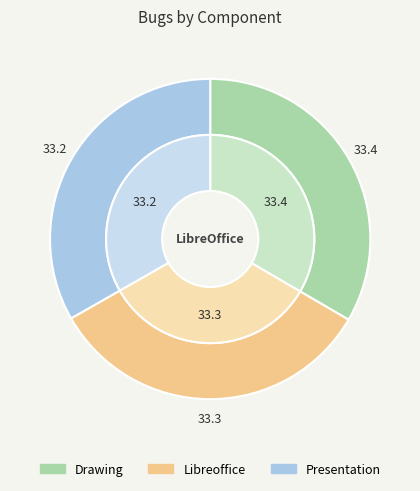

Which slice is the smallest?

Presentation